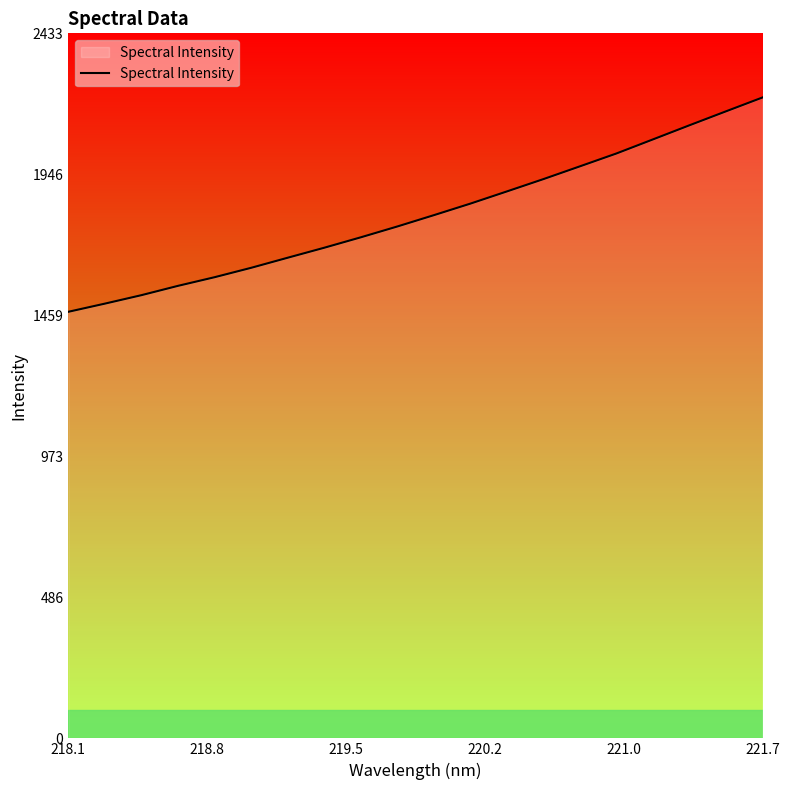

What is the greatest value displayed?

2211.8